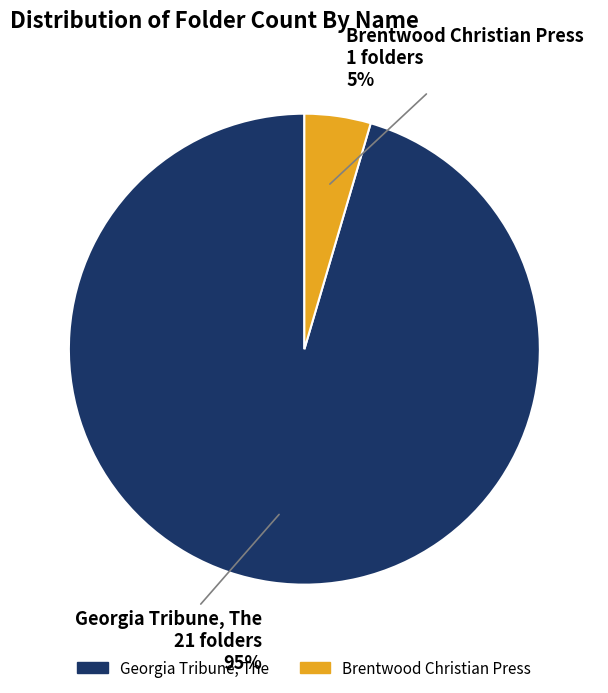

Do Georgia Tribune, The and Brentwood Christian Press together represent more than half of the pie?

Yes